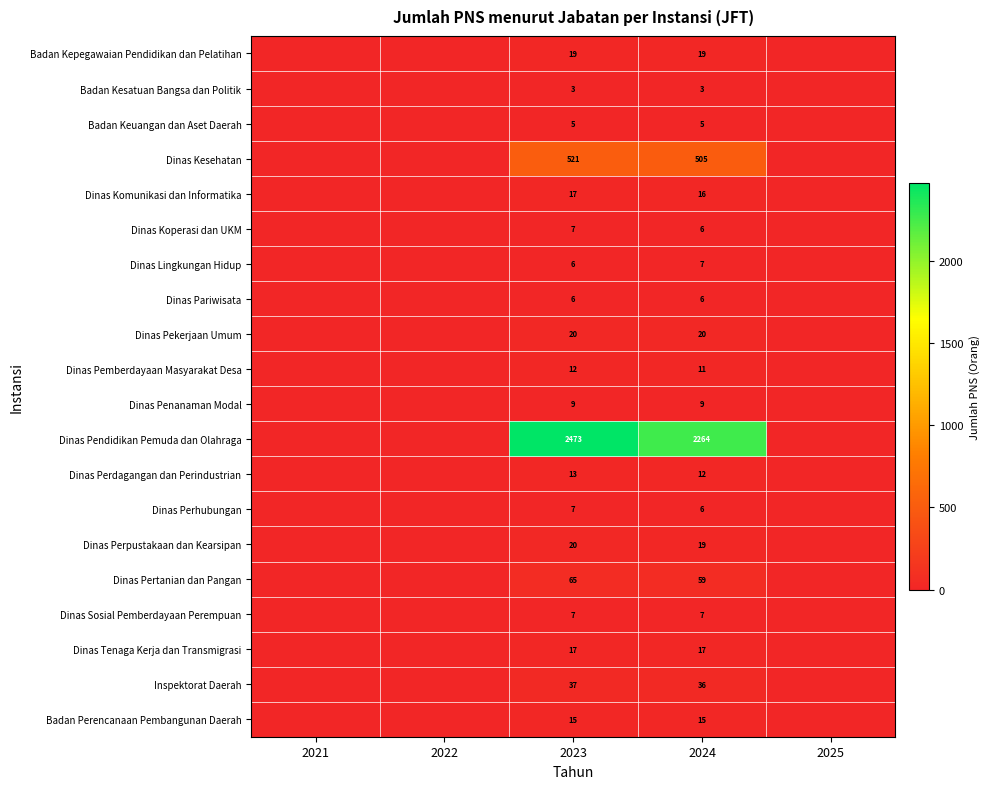

The Inspektorat Daerah series shows 36 at 2024. True or false?

True